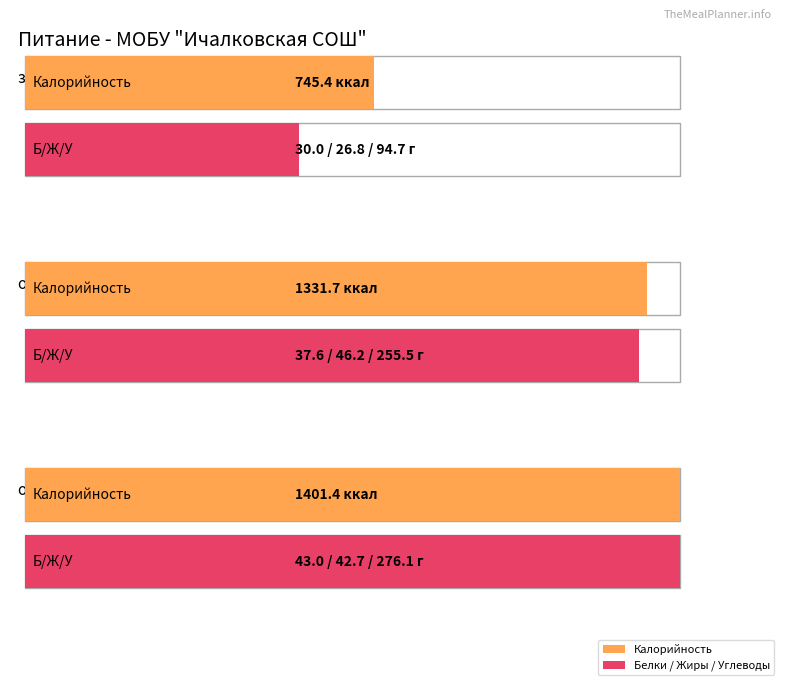

How many data points in Углеводы are less than 255?

1